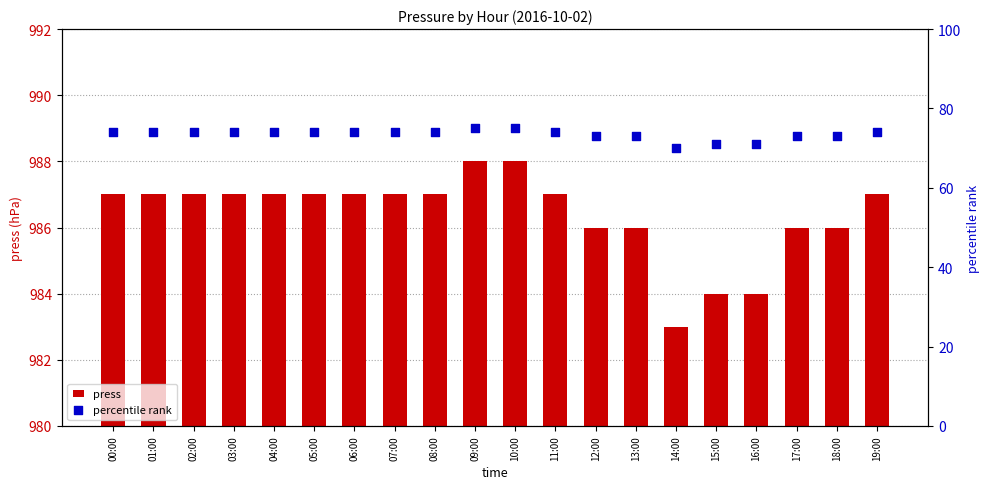

Is the value of press at 08:00 greater than the value of percentile rank at 13:00?

Yes